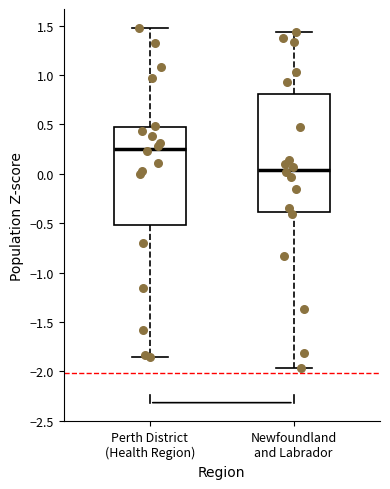

Reading left to right, transcribe this box plot: for each box, give where its median line is, the range the box spans, and where its two whiskers end, as read against the y-axis. The values are not printed on the chart, so give them approximately, as read against the axis.

Perth District (Health Region): median 0.25, box -0.50 to 0.45, whiskers -1.85 to 1.50
Newfoundland and Labrador: median 0.05, box -0.40 to 0.80, whiskers -1.95 to 1.45